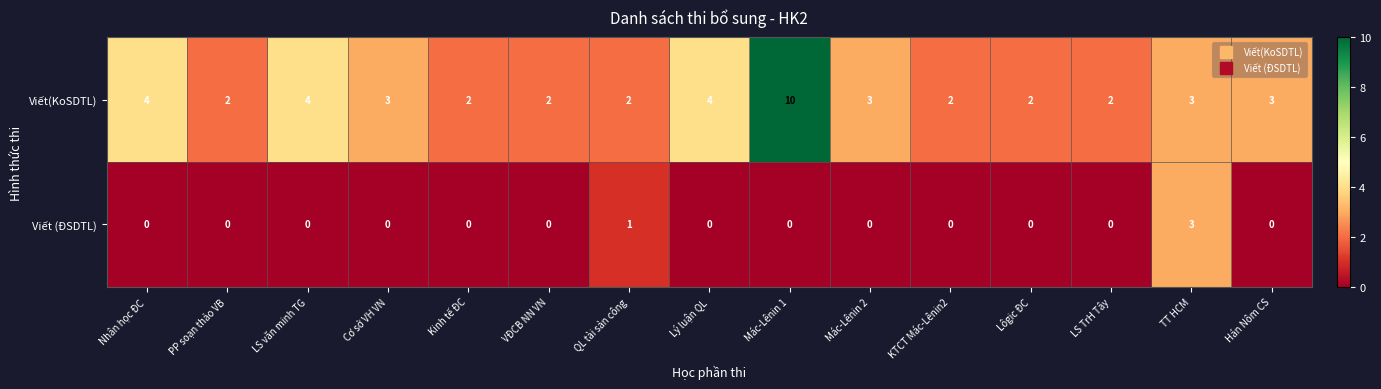

What is the spread (max minus min) of values at LS TrH Tây?

2